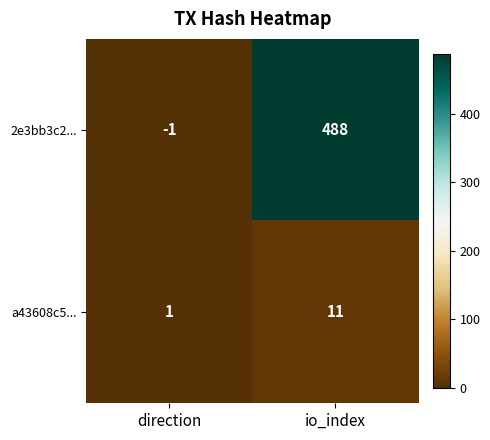

What is the difference between the a43608c5... values at io_index and direction?

10